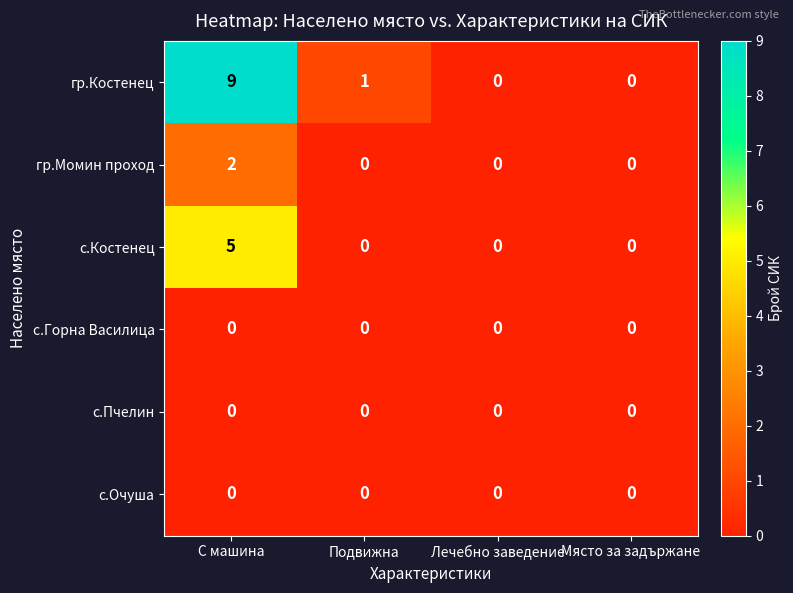

At which label does гр.Костенец reach its peak?

С машина